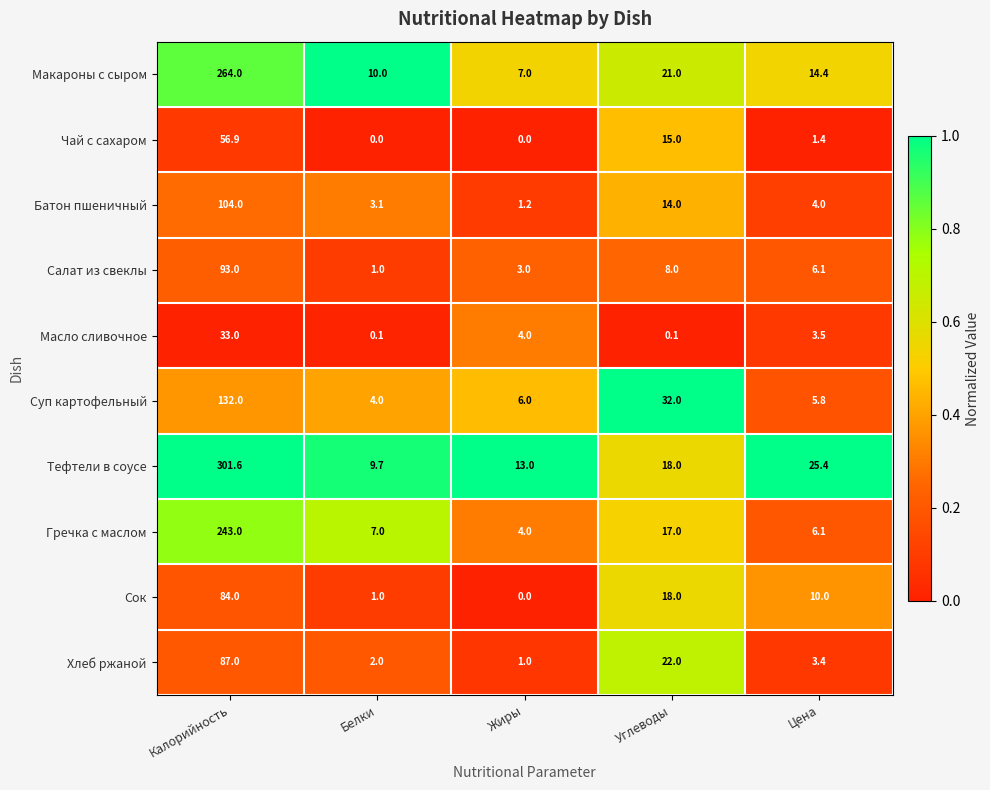

What is the sum of all Тефтели в соусе values?

367.7